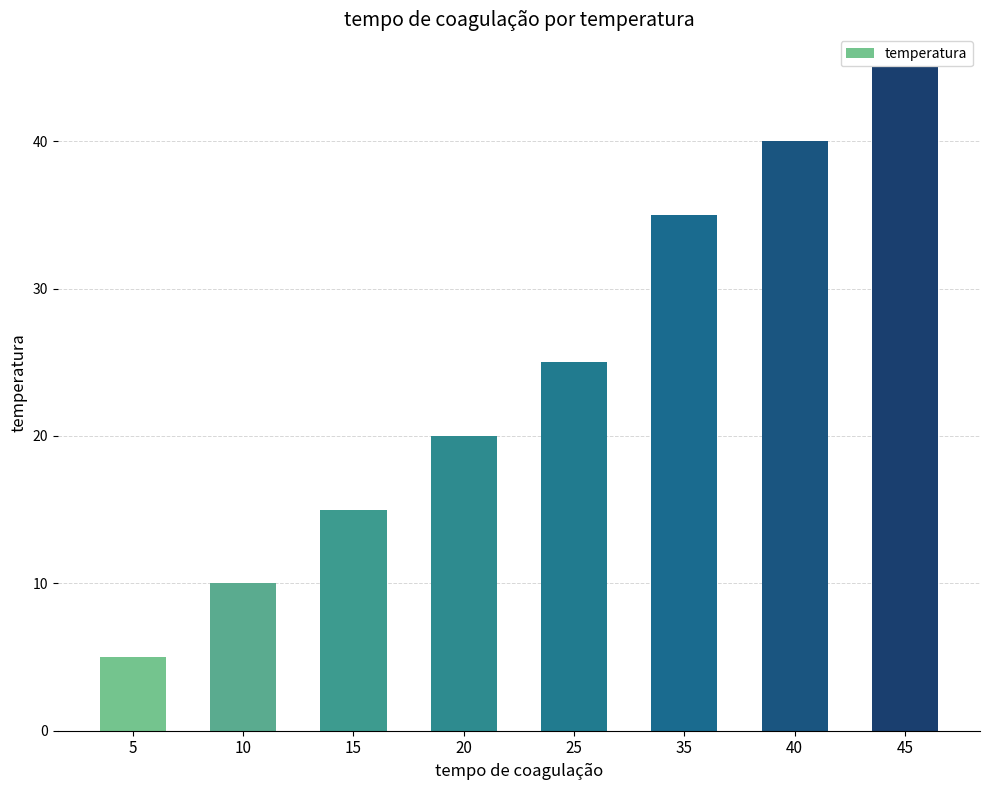

List the labels in order of value, smallest first.

5, 10, 15, 20, 25, 35, 40, 45